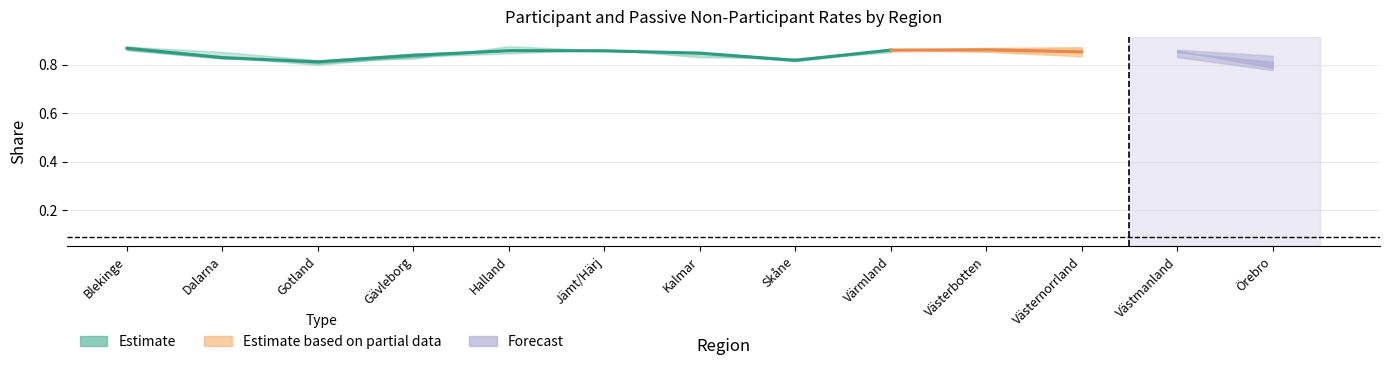

Between Blekinge and Värmland, which is larger?

Blekinge